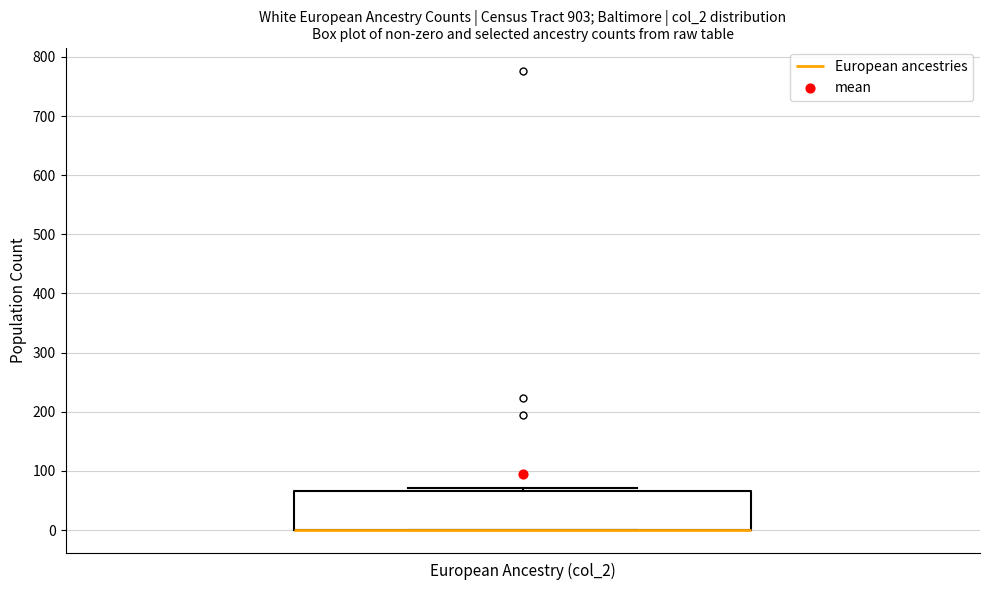

Transcribe this box plot: give where the median line is, the range the box spans, and where the two whiskers end, as read against the y-axis. The values are not printed on the chart, so give them approximately, as read against the axis.

median 0 (drawn on the box's lower edge), box 0 to 70, whiskers 0 to 70 (just above the box's upper edge)